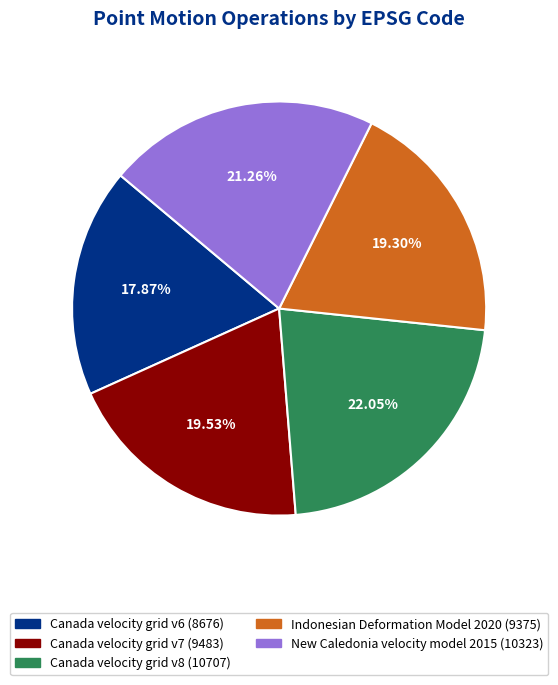

Count the number of slices in the pie.

5